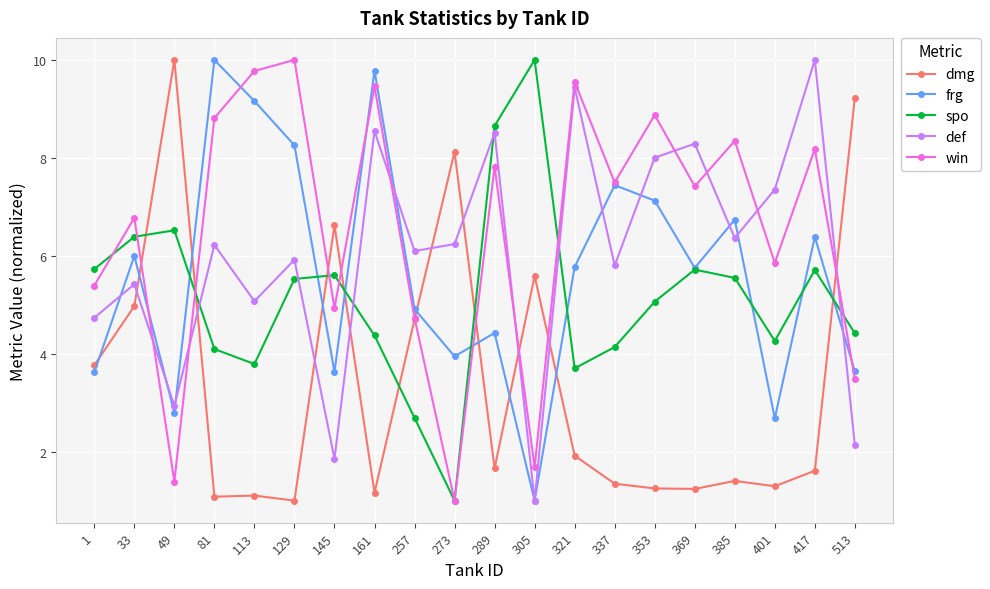

How many values in the def series exceed 6?

11